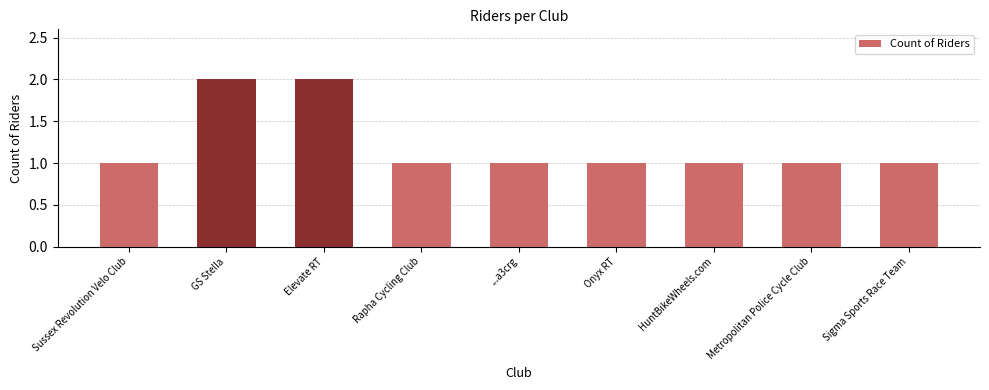

True or false: the data shows 1 at ...a3crg.

True